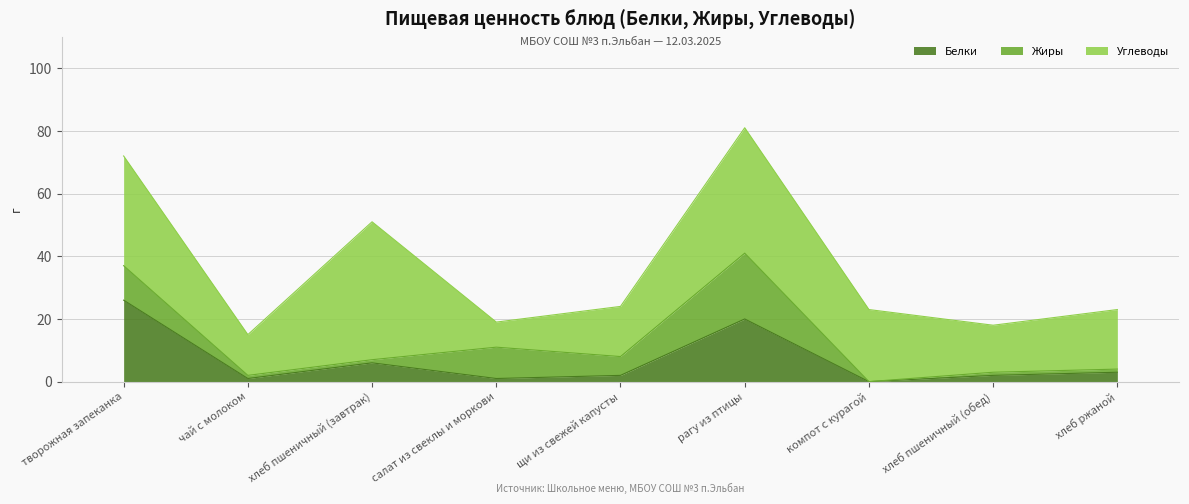

Where does the Жиры series first go above 1?

творожная запеканка